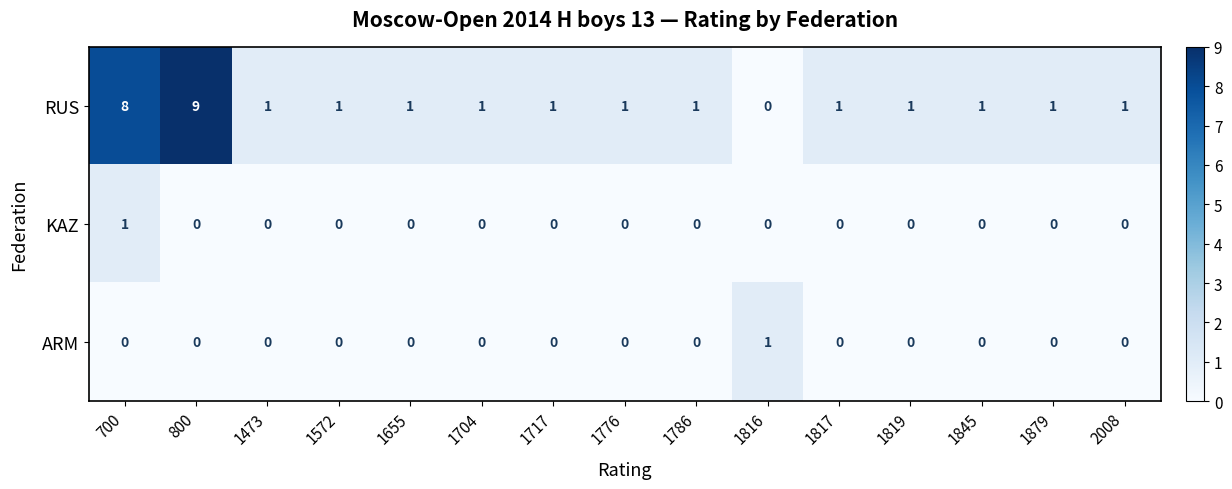

Count the RUS values in the range 1 to 2.

12